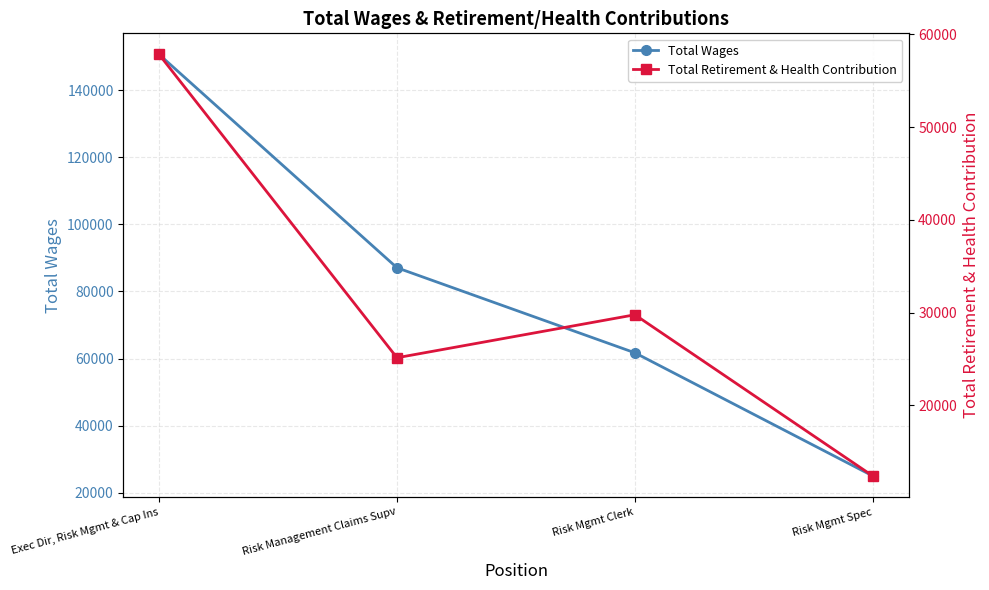

What is the smallest value displayed?

12376